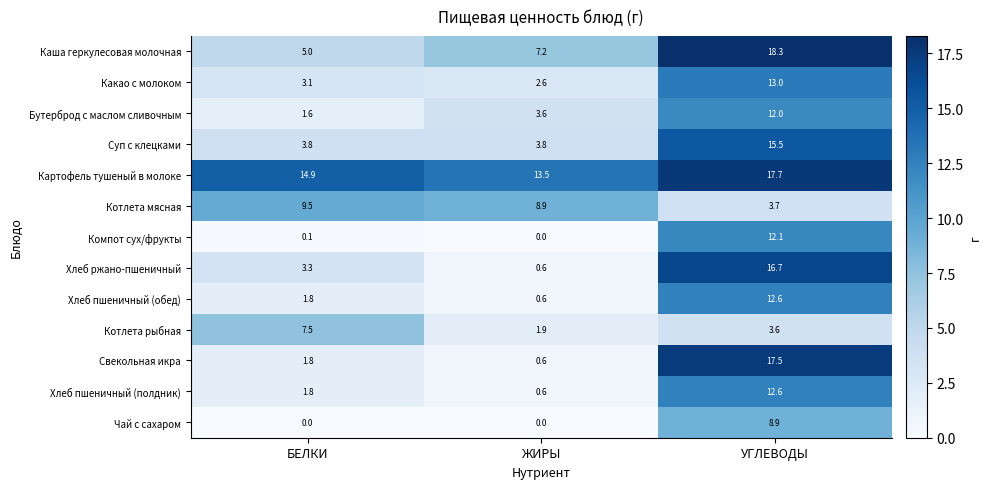

Which series has the widest spread of values?

Свекольная икра